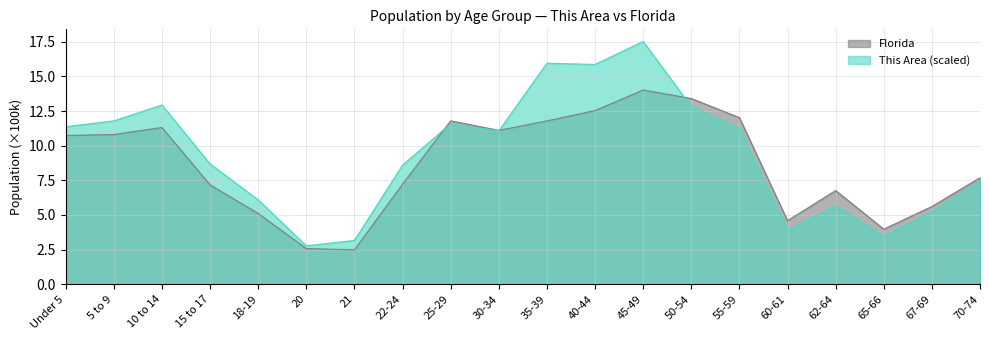

How many distinct data groups are displayed?

2